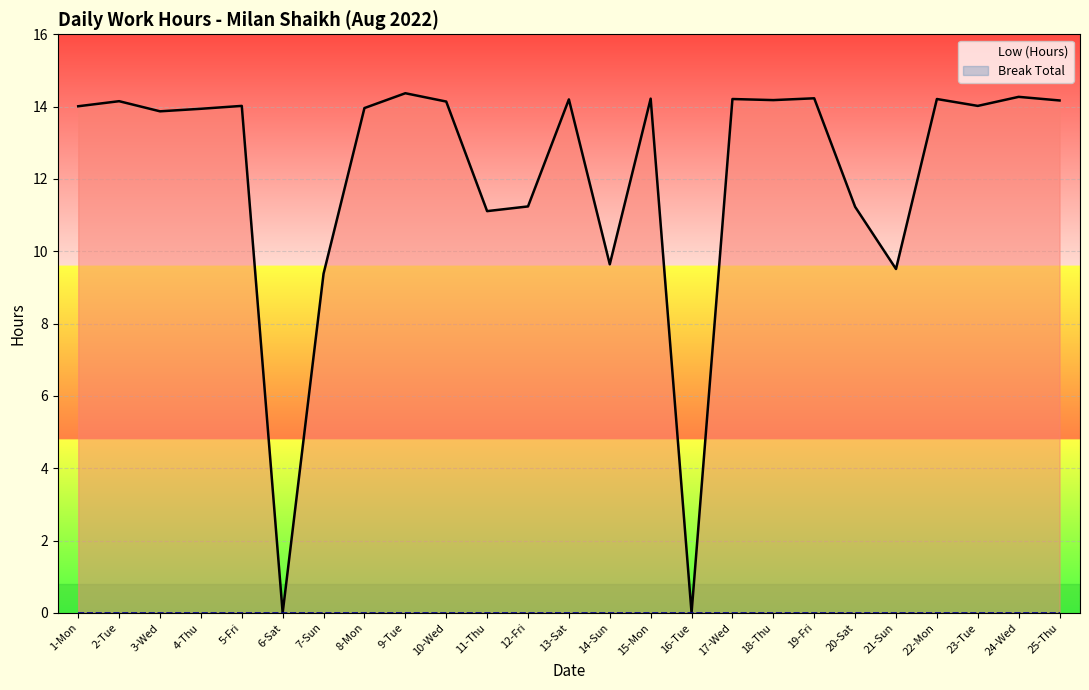

Which category has the lowest value in the Low (Hours) series?

6-Sat